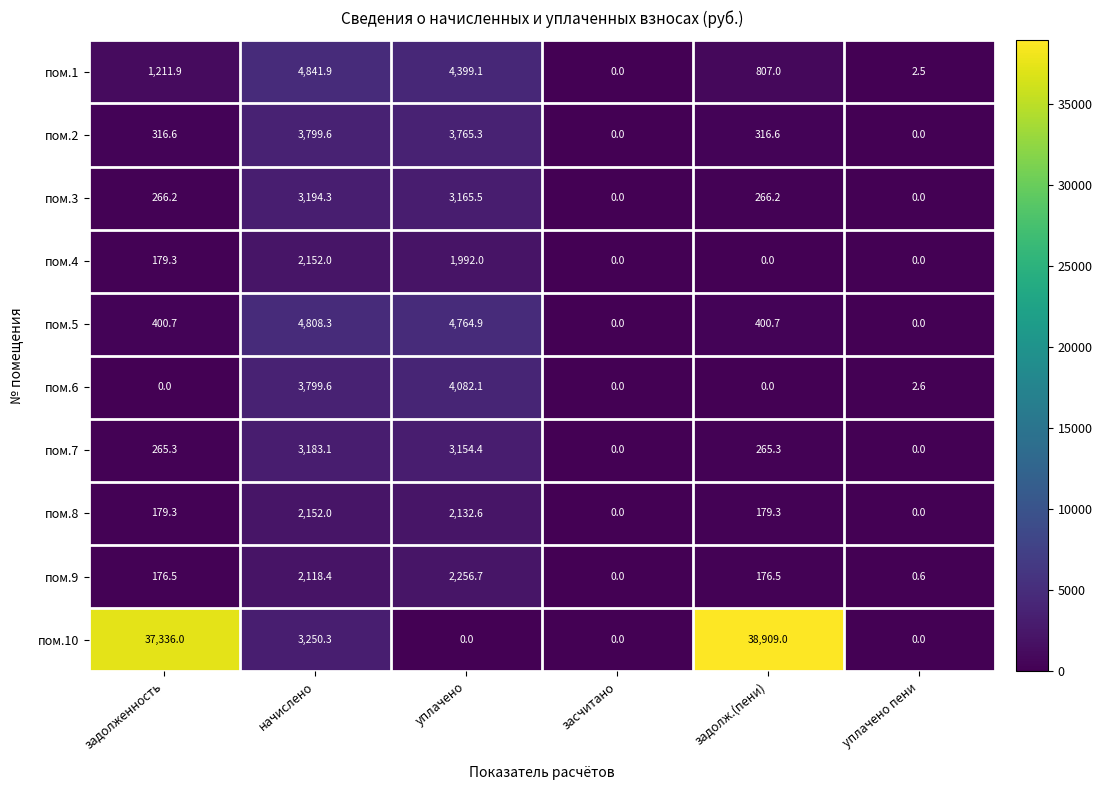

What is the sum of the пом.3 values at начислено and уплачено пени?

3194.3